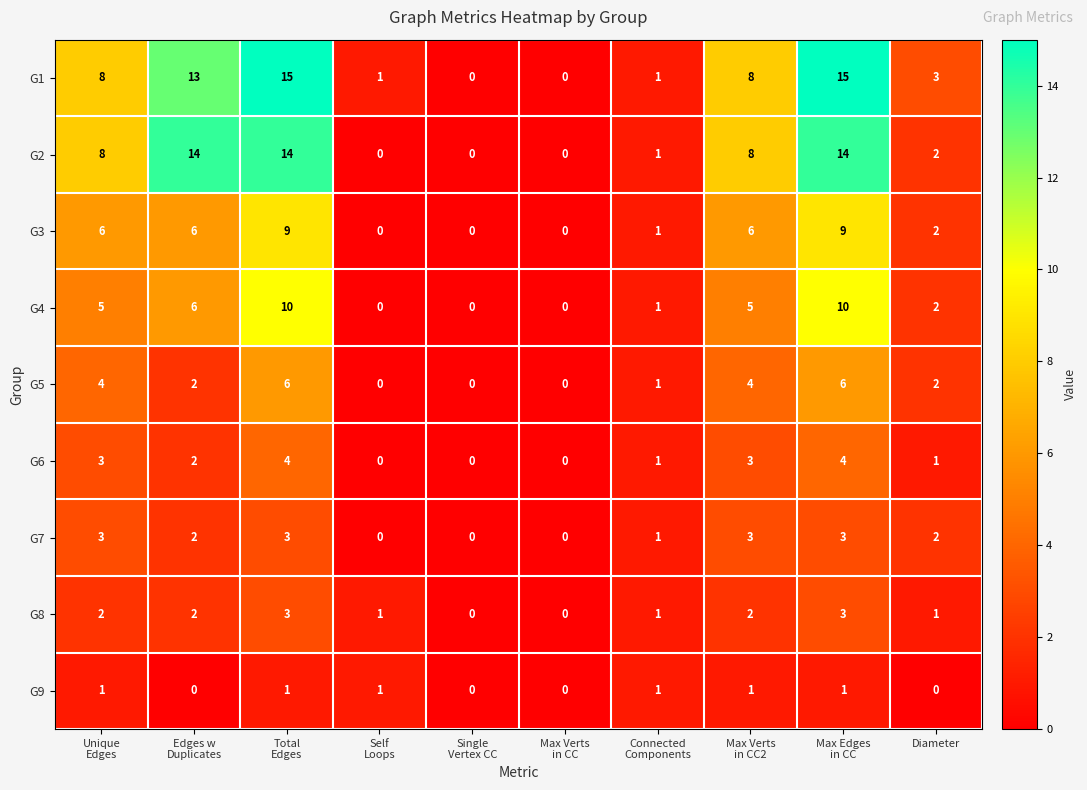

How many G5 values are between 0 and 4?

8